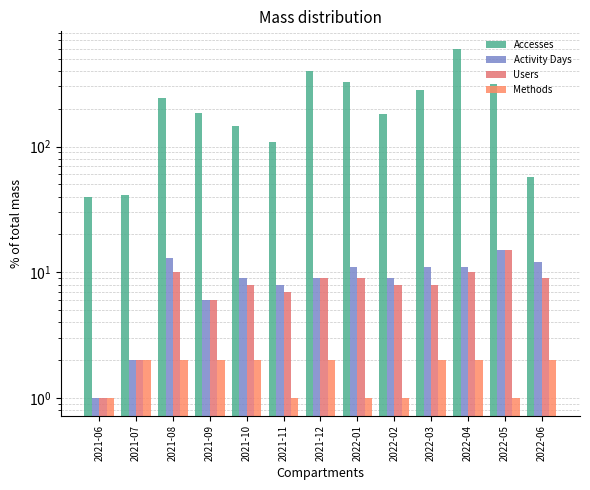

What is the difference between the Methods values at 2022-02 and 2022-06?

1